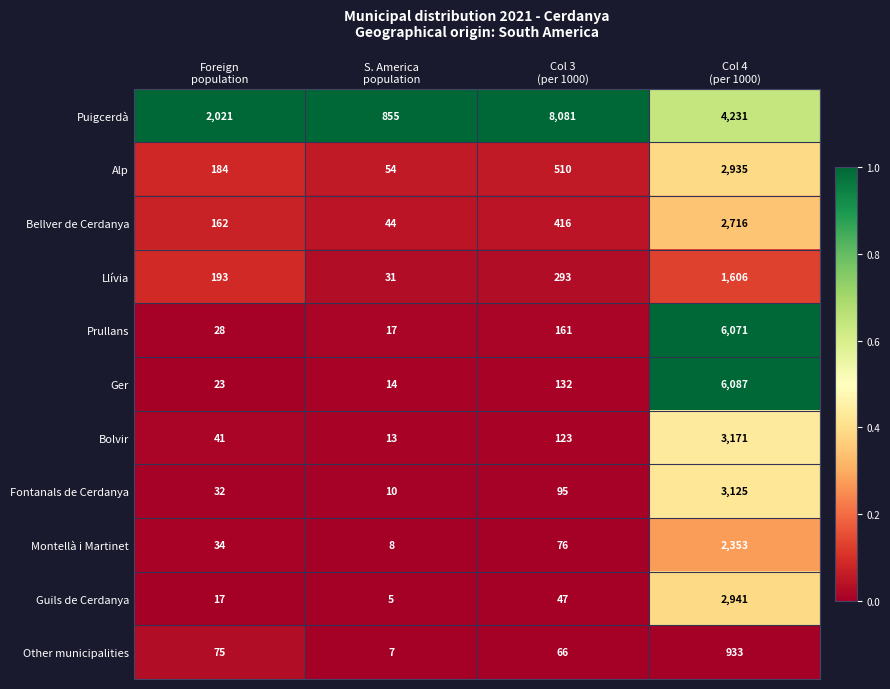

What is the difference between the second highest and second lowest values in the Alp series?

326